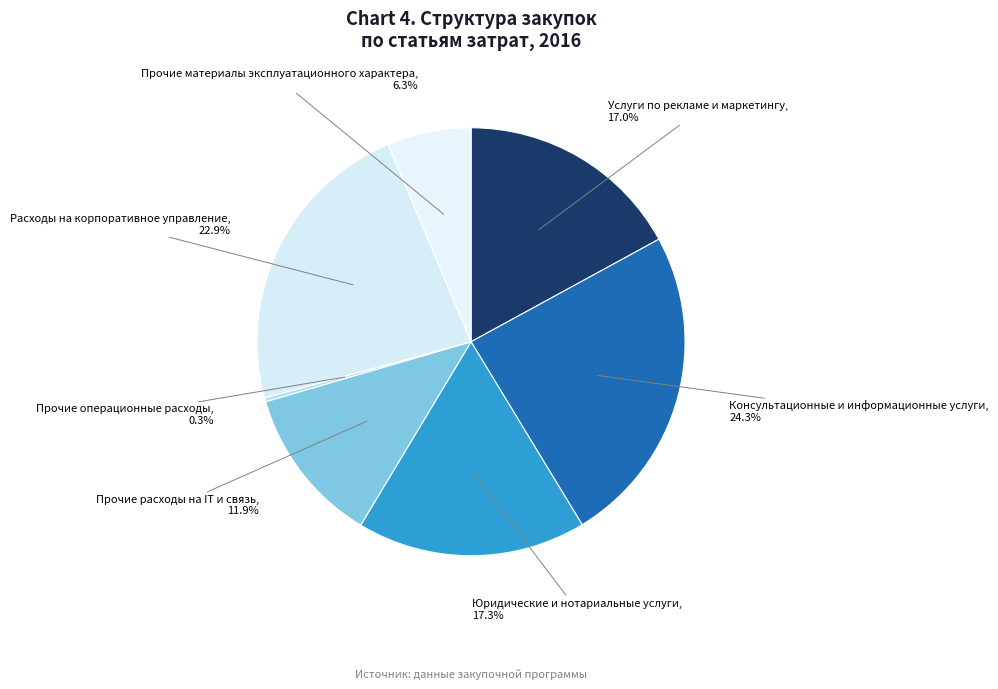

To the nearest percent, what is the combined percentage of Прочие операционные расходы and Расходы на корпоративное управление?

23%